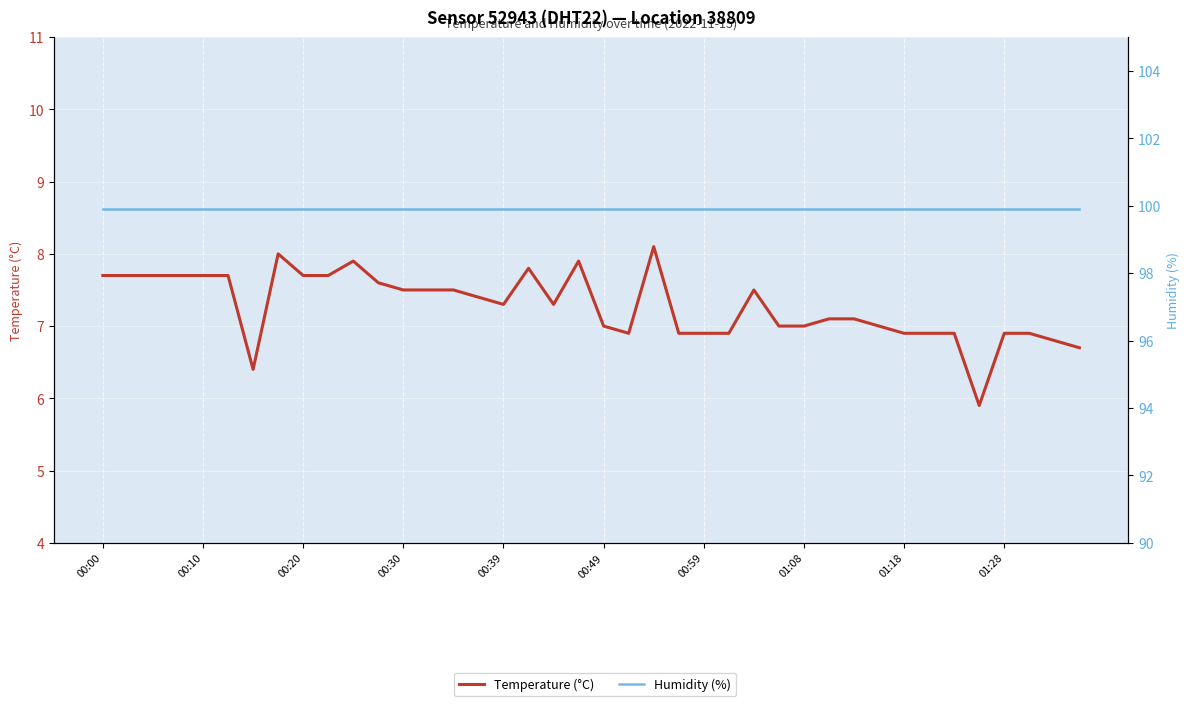

Which series has the largest total across all categories?

Humidity (%)